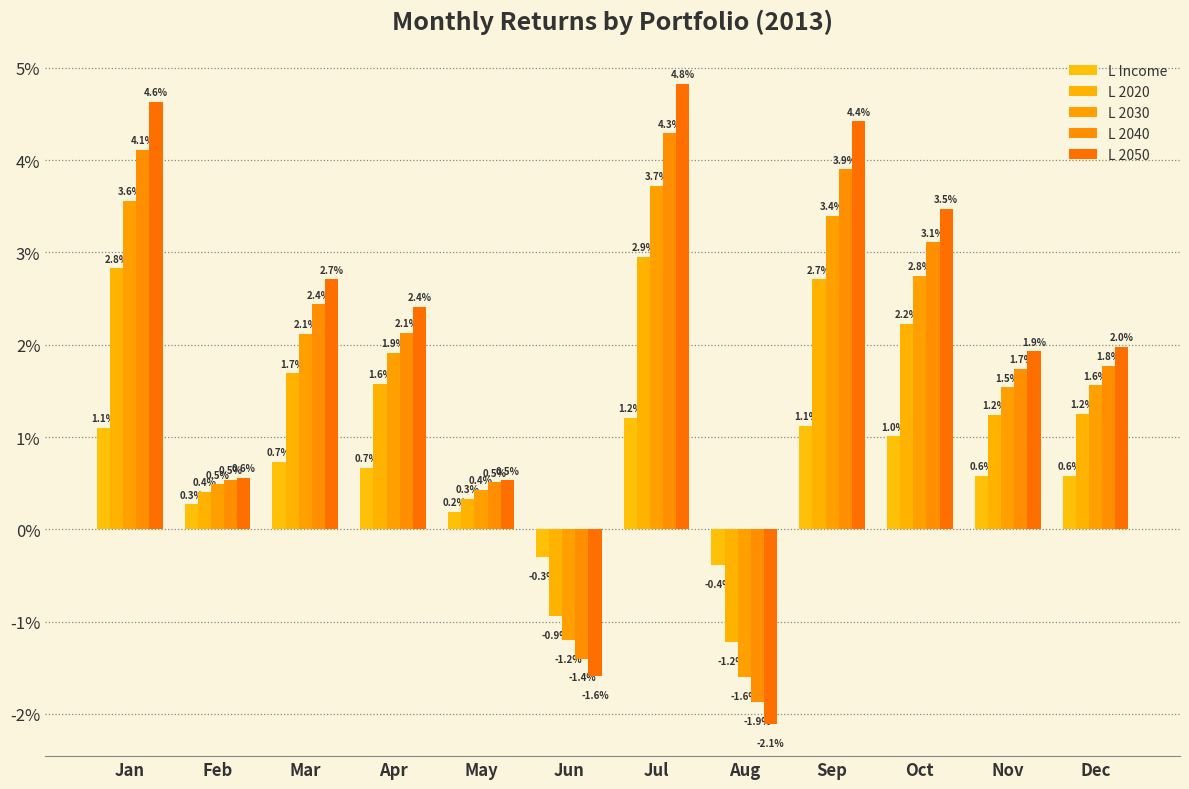

Does the chart contain stacked bars?

No